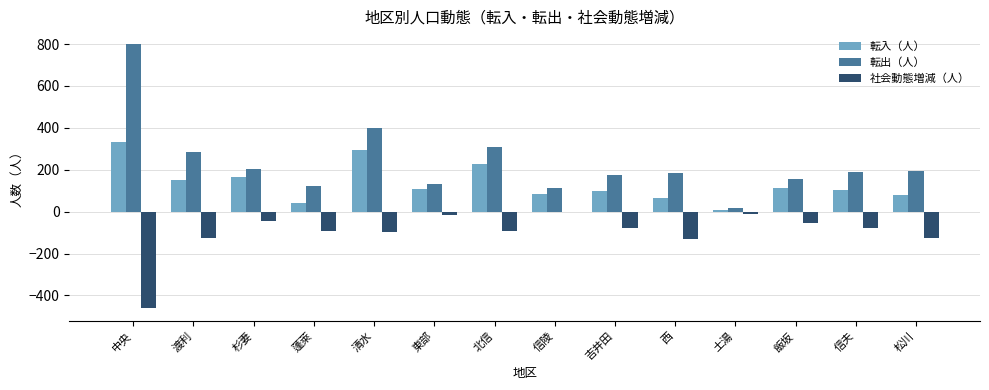

What is the average value of the 転入（人） series?

134